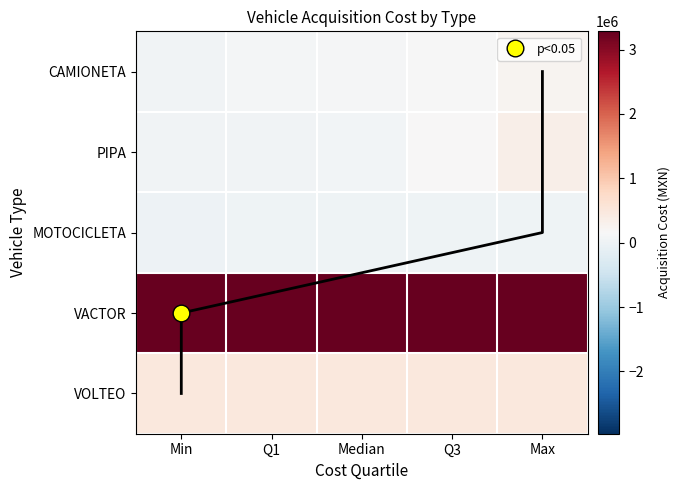

How many values in the PIPA series are below 70000?

2